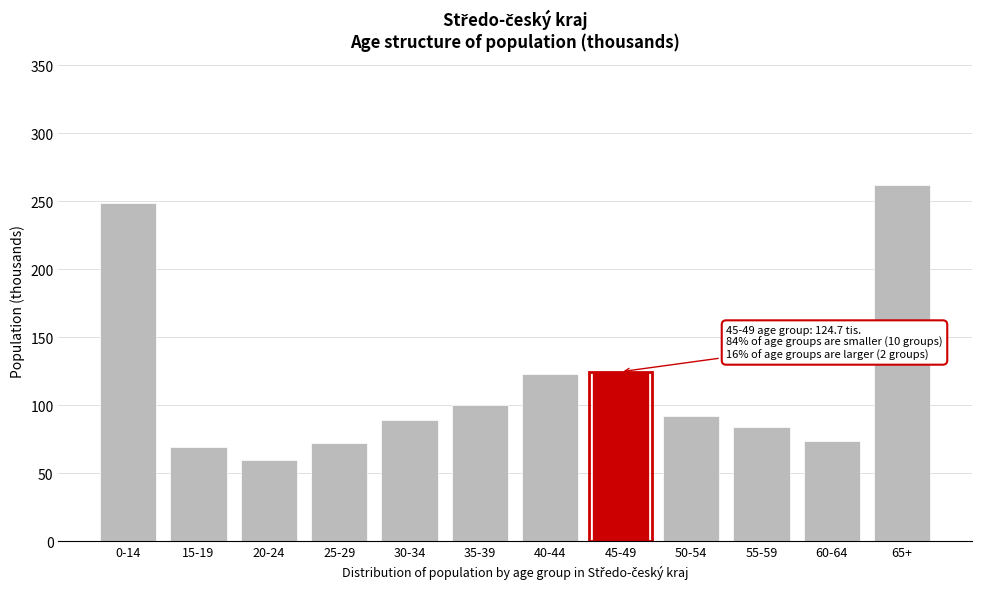

Read the value at 30-34.

89.2